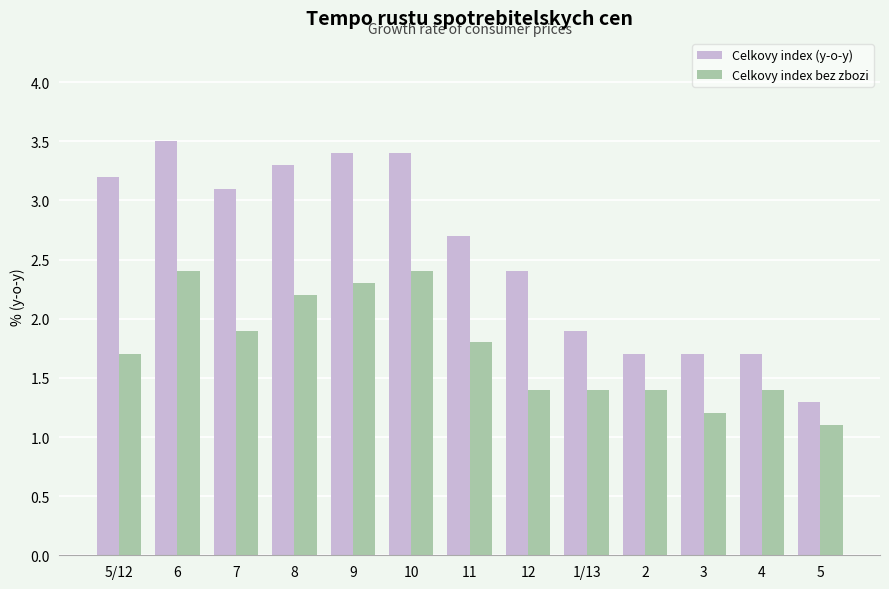

At how many categories does at least one series exceed 2?

8